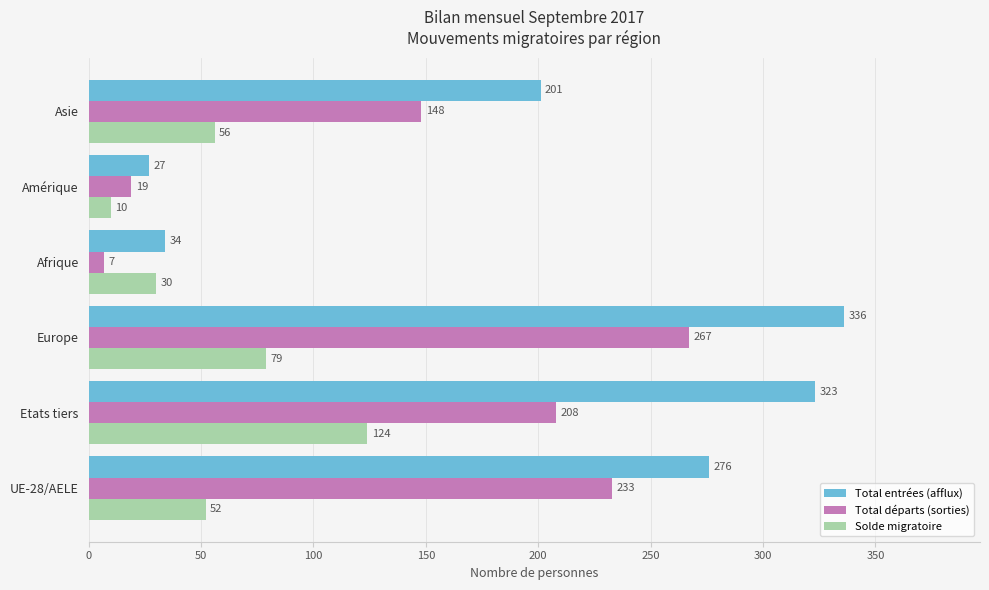

Which series has the largest range (max minus min)?

Total entrées (afflux)